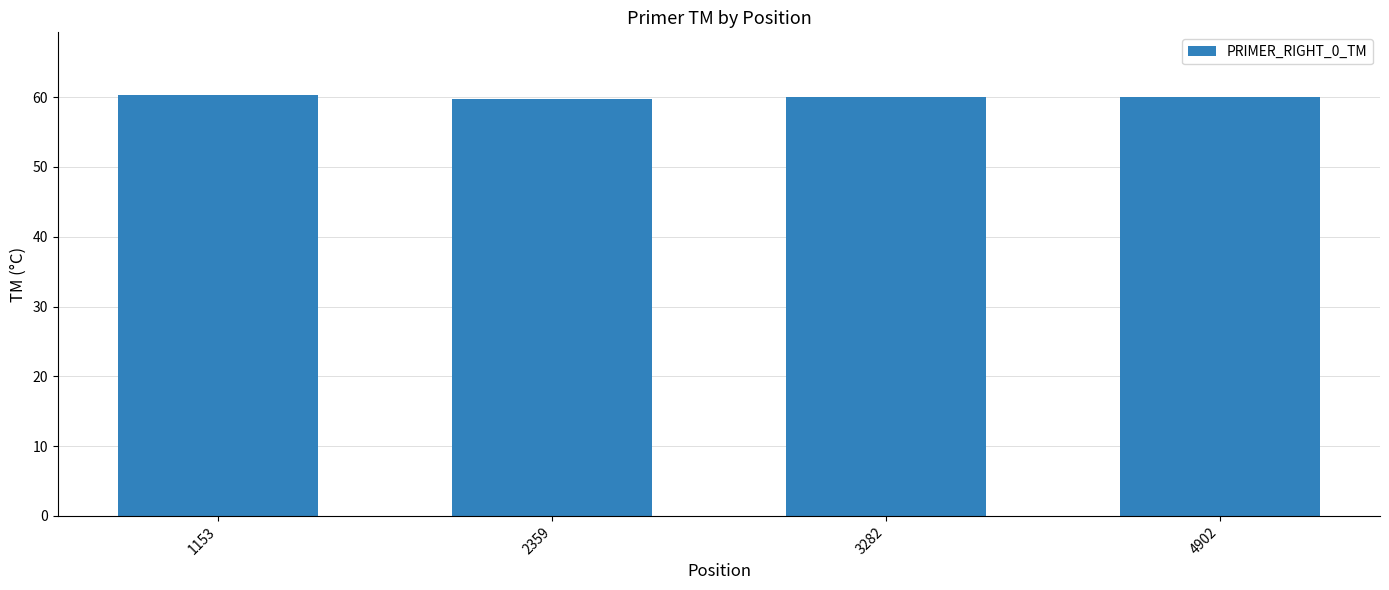

What is the sum of the values at 1153 and 2359?

120.0